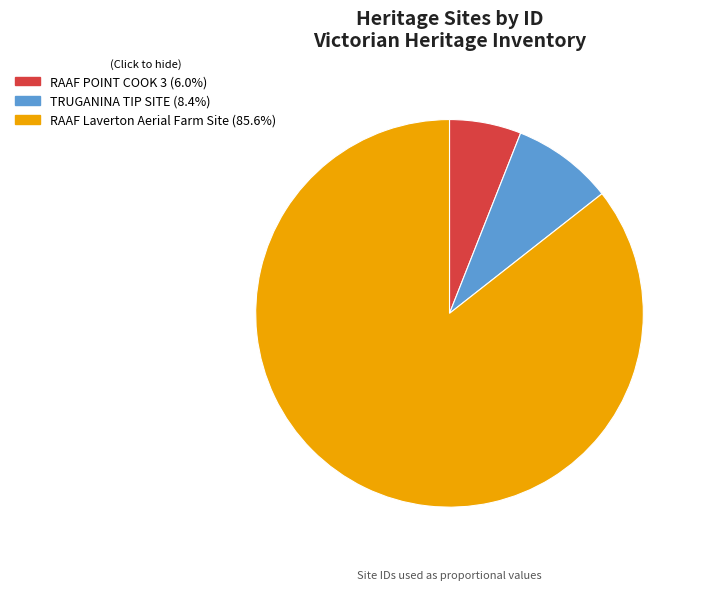

Which has a higher value, RAAF POINT COOK 3 or TRUGANINA TIP SITE?

TRUGANINA TIP SITE